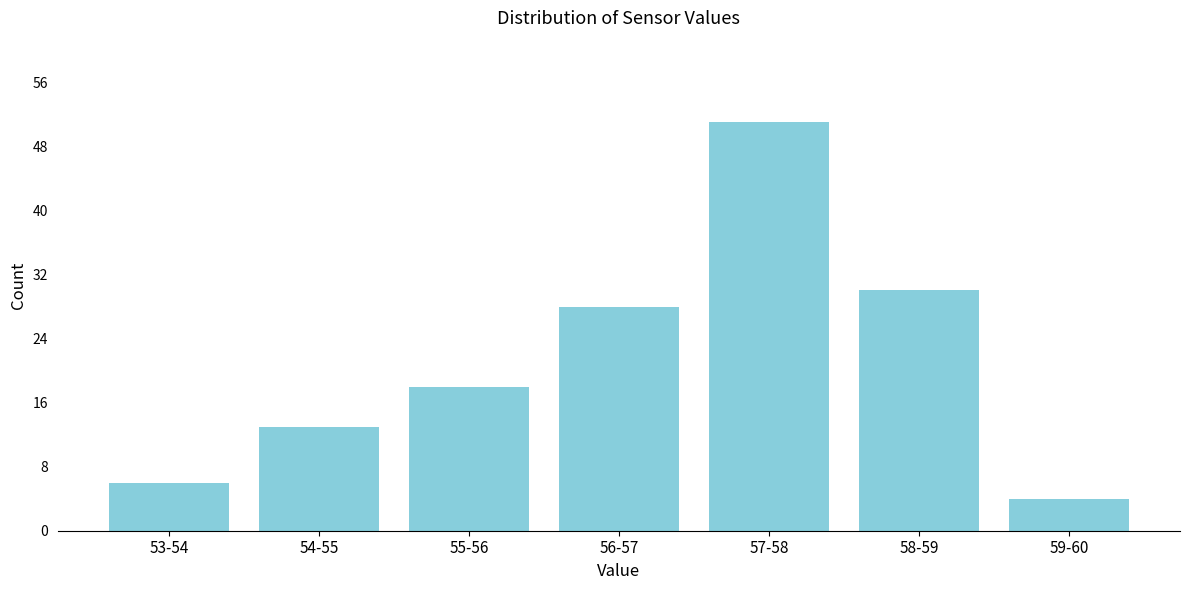

Reading left to right, extract all data points from this chart.

53-54=6	54-55=13	55-56=18	56-57=28	57-58=51	58-59=30	59-60=4